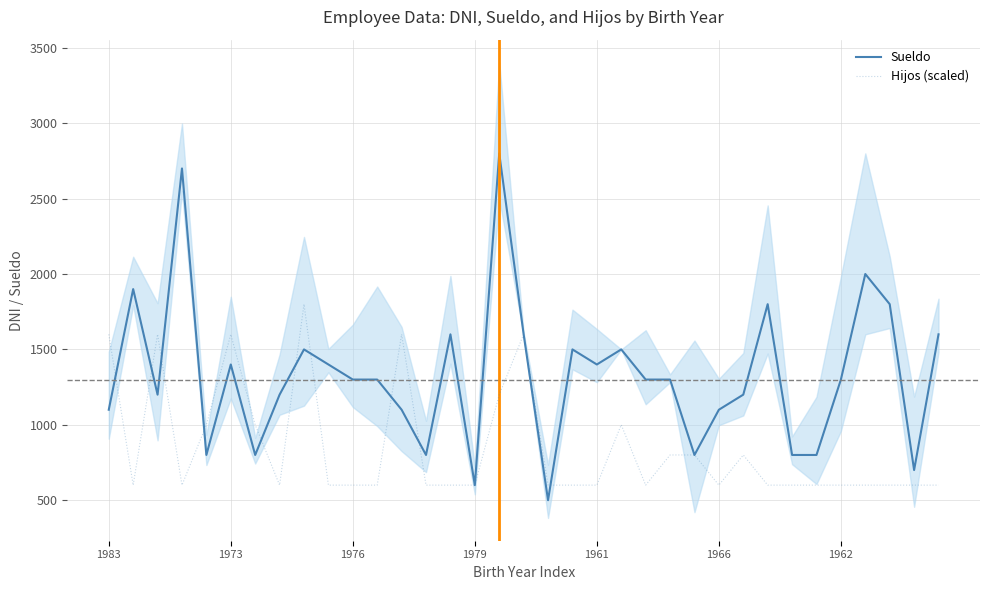

List the series in order of their peak value, highest first.

Sueldo, Hijos (scaled)